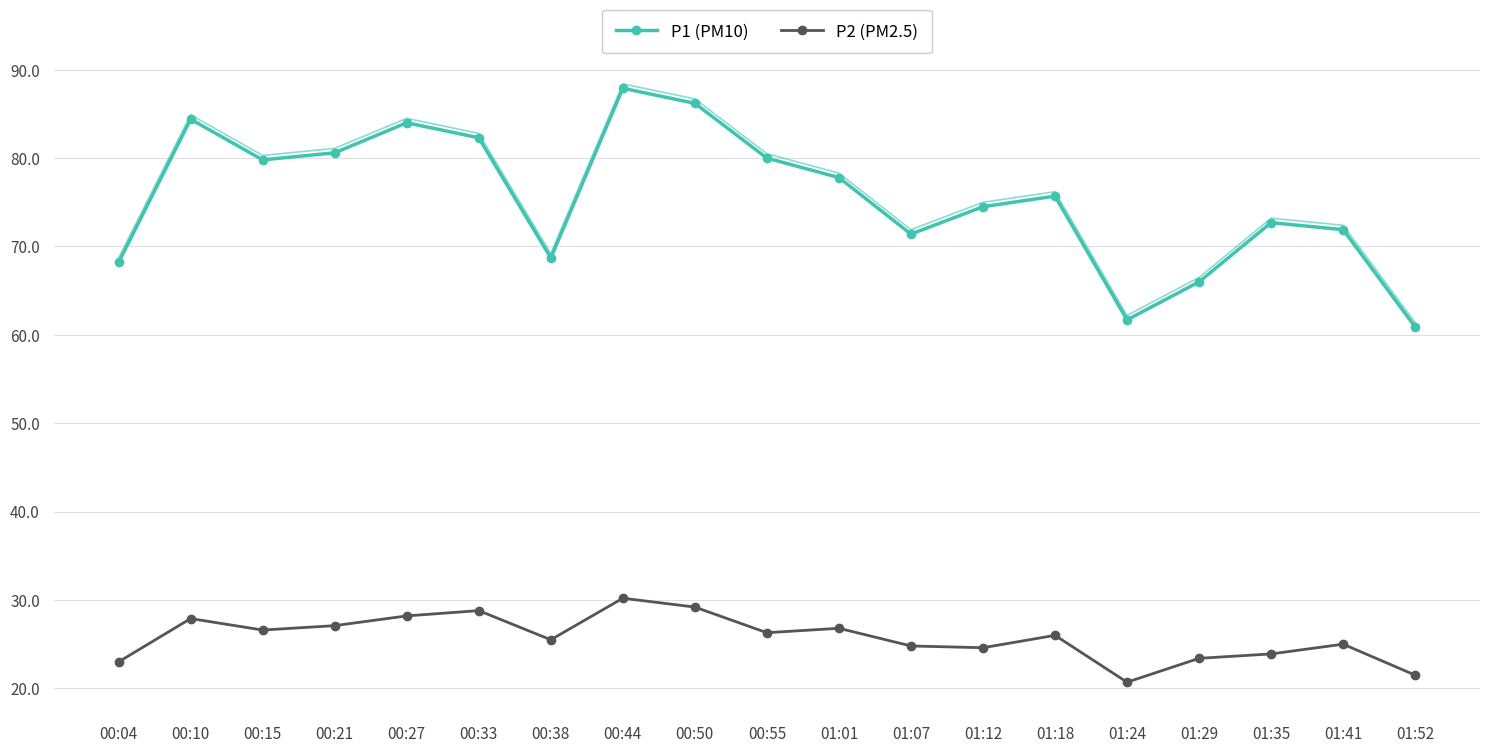

The value of P2 at 00:15 is 26.6. True or false?

True